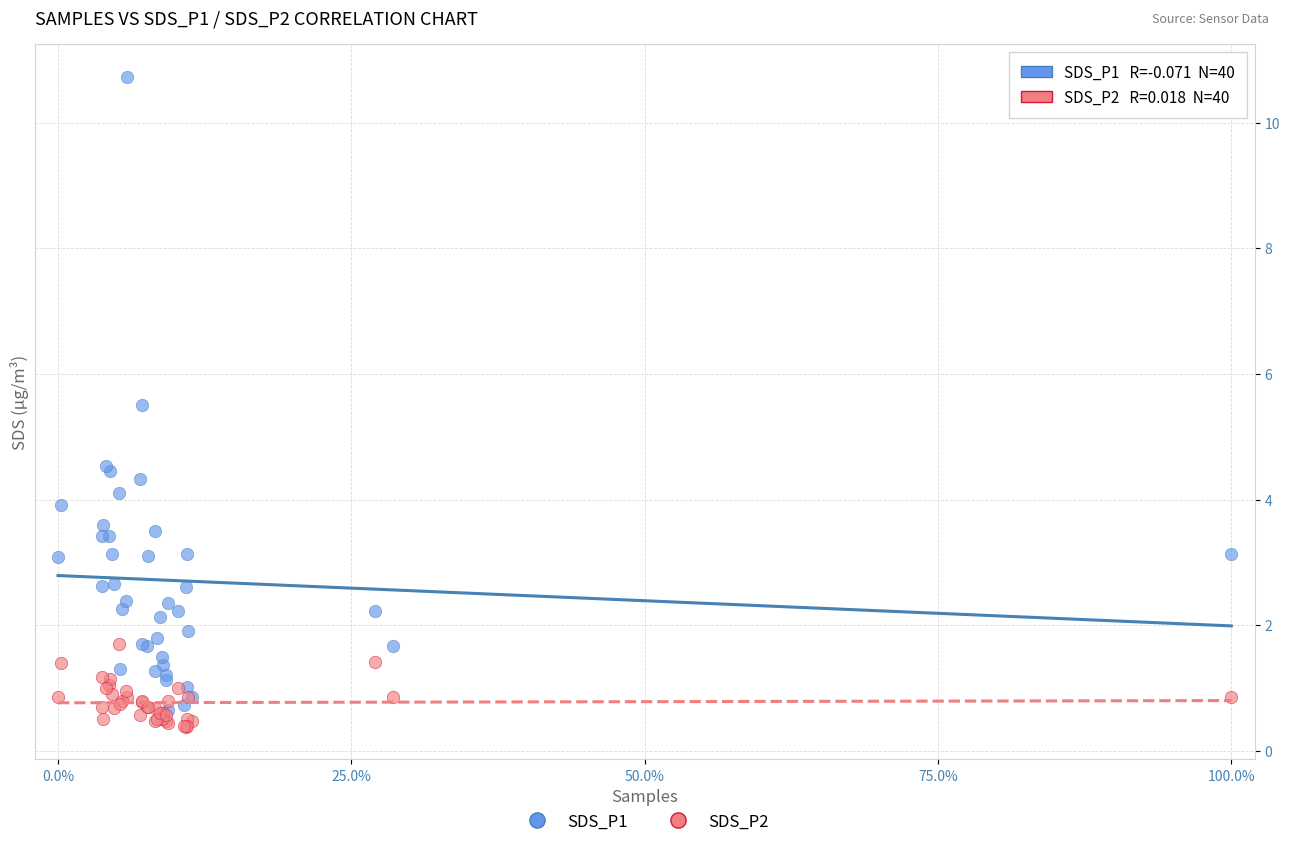

Which series contains the highest Y value?

SDS_P1